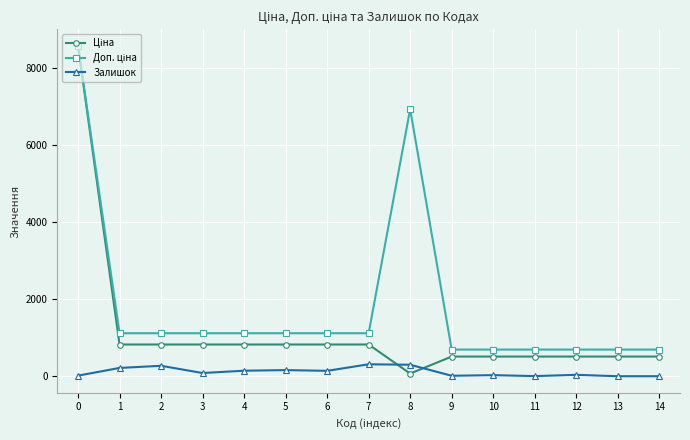

What is the spread (max minus min) of values at 1?

901.5